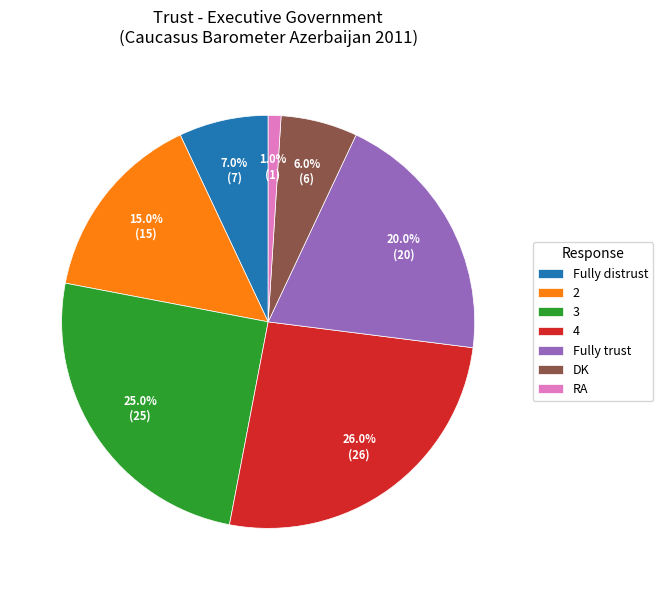

To the nearest percent, what is the combined percentage of RA and DK?

7%